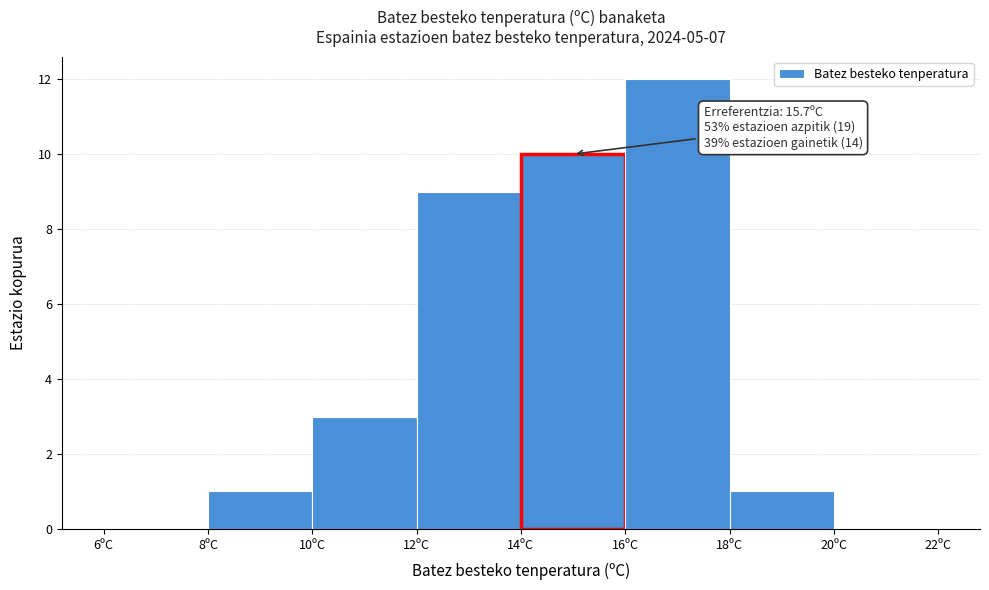

Which range on the x-axis has the tallest bar?

16 to 18